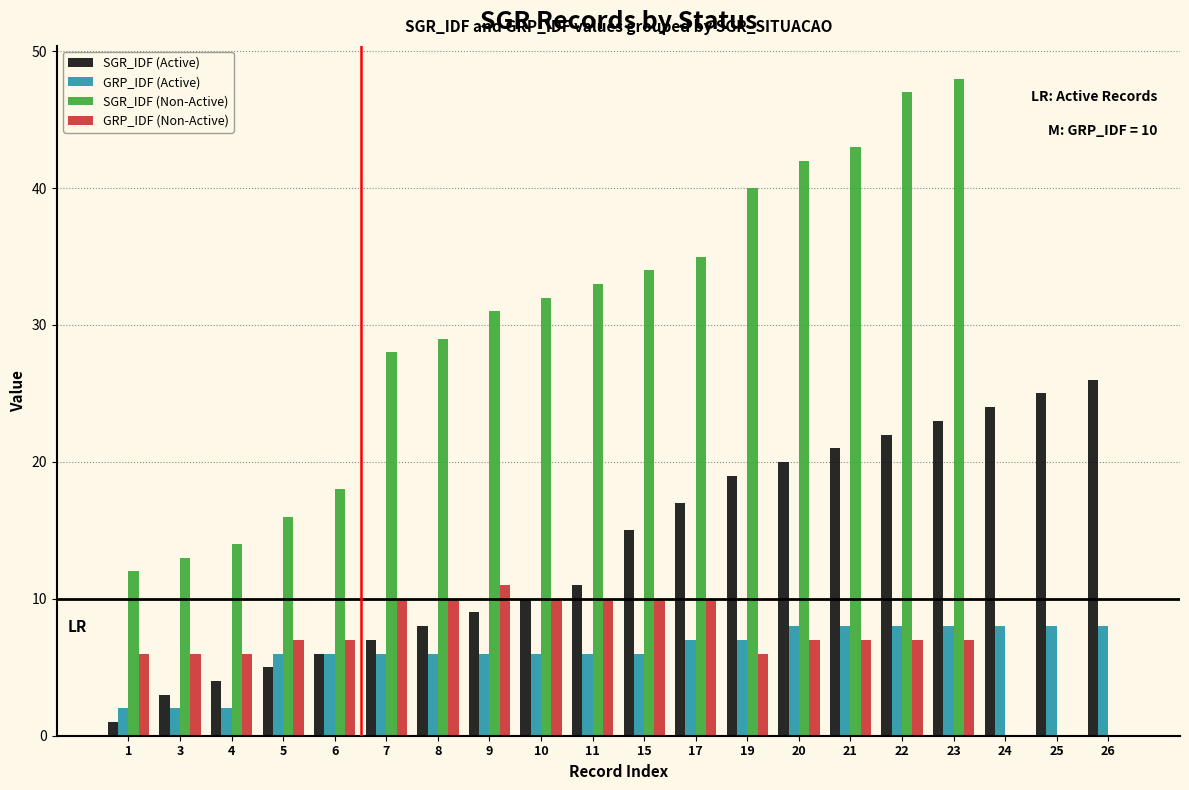

Reading left to right, list all the values displayed in this chart.

SGR_IDF (Active): 1=1	3=3	4=4	5=5	6=6	7=7	8=8	9=9	10=10	11=11	15=15	17=17	19=19	20=20	21=21	22=22	23=23	24=24	25=25	26=26
GRP_IDF (Active): 1=2	3=2	4=2	5=6	6=6	7=6	8=6	9=6	10=6	11=6	15=6	17=7	19=7	20=8	21=8	22=8	23=8	24=8	25=8	26=8
SGR_IDF (Non-Active): 1=12	3=13	4=14	5=16	6=18	7=28	8=29	9=31	10=32	11=33	15=34	17=35	19=40	20=42	21=43	22=47	23=48	24=0	25=0	26=0
GRP_IDF (Non-Active): 1=6	3=6	4=6	5=7	6=7	7=10	8=10	9=11	10=10	11=10	15=10	17=10	19=6	20=7	21=7	22=7	23=7	24=0	25=0	26=0